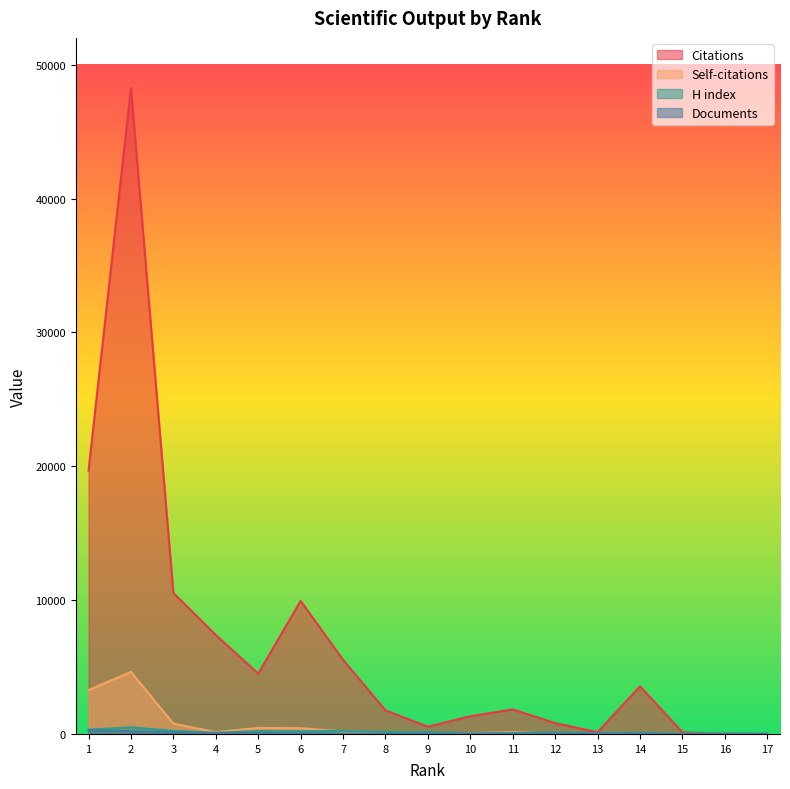

At 13, list the series in order from largest to smallest.

Citations, H index, Self-citations, Documents